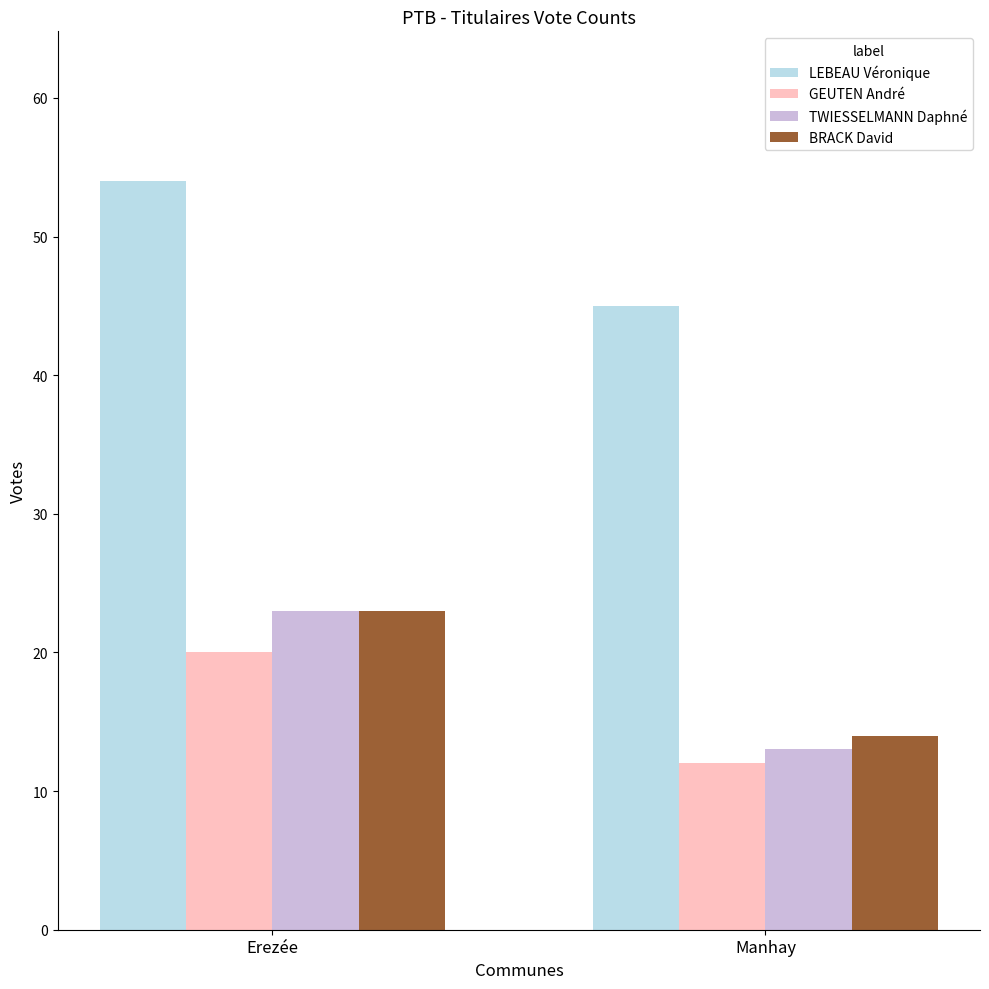

Rank the categories by TWIESSELMANN Daphné value from highest to lowest.

Erezée, Manhay